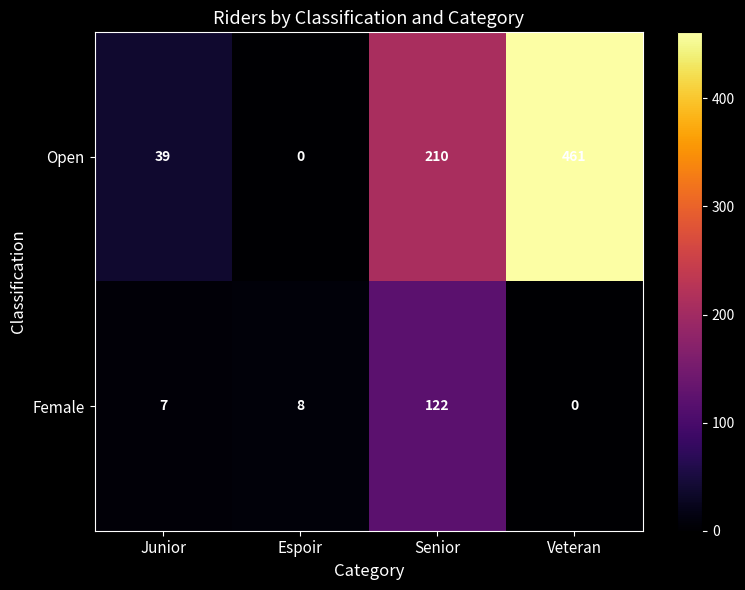

The value of Female at Espoir is 14. True or false?

False